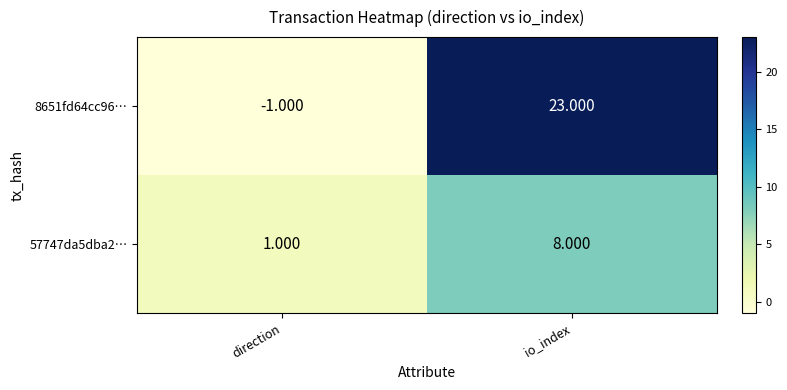

At how many categories does at least one series exceed 0?

2